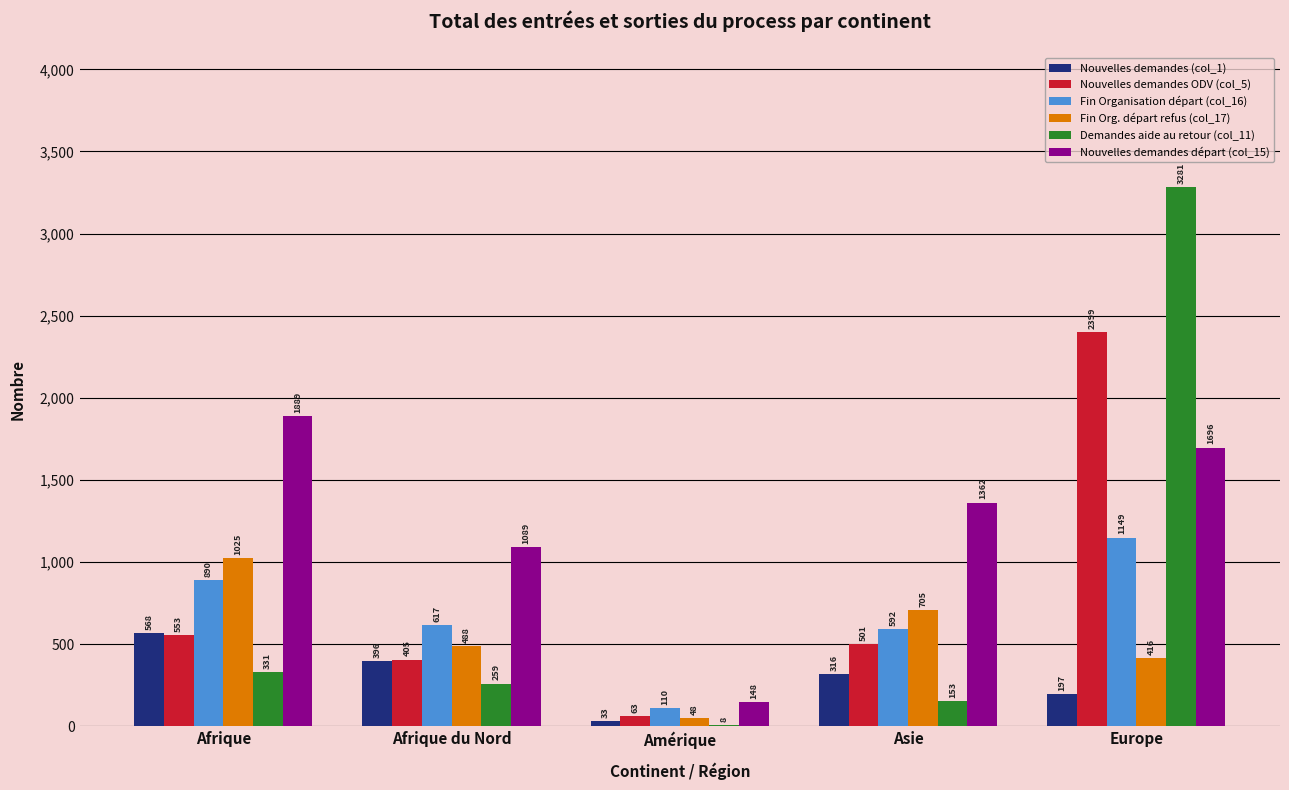

What is the sum of all Nouvelles demandes (col_1) values?

1510